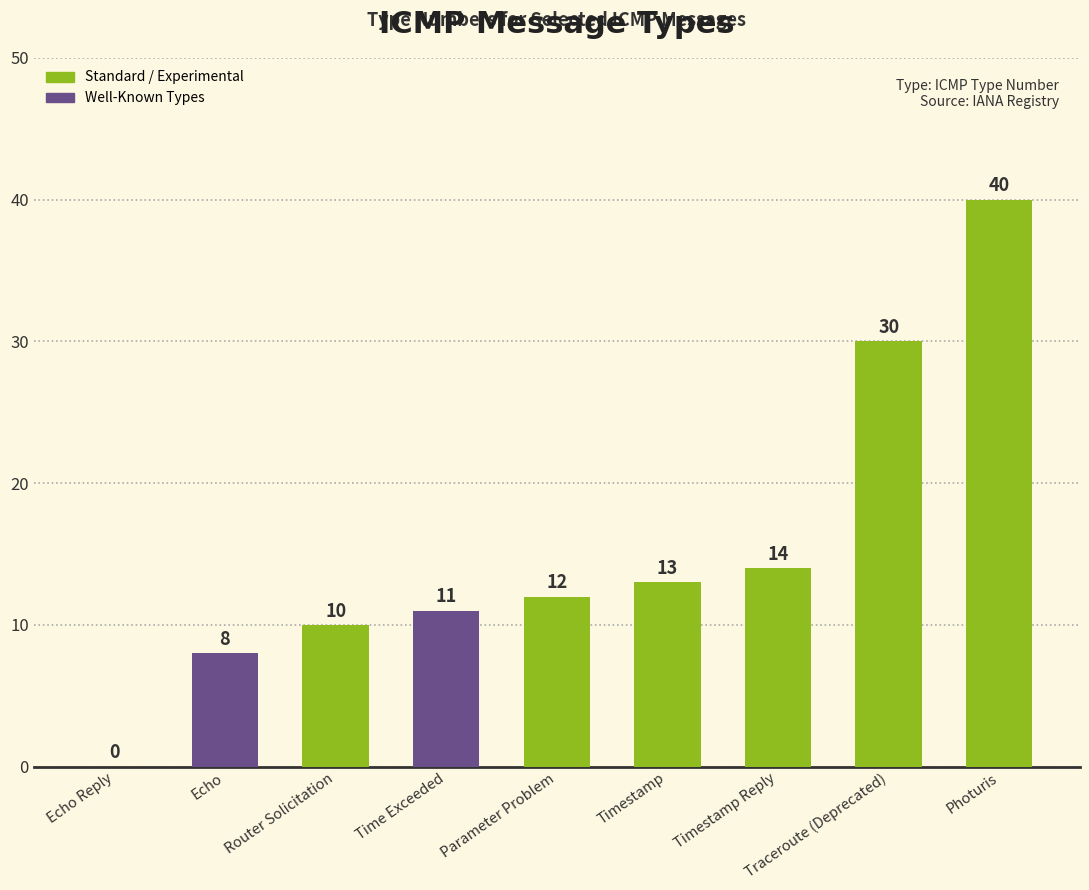

Which has a higher value, Timestamp Reply or Photuris?

Photuris